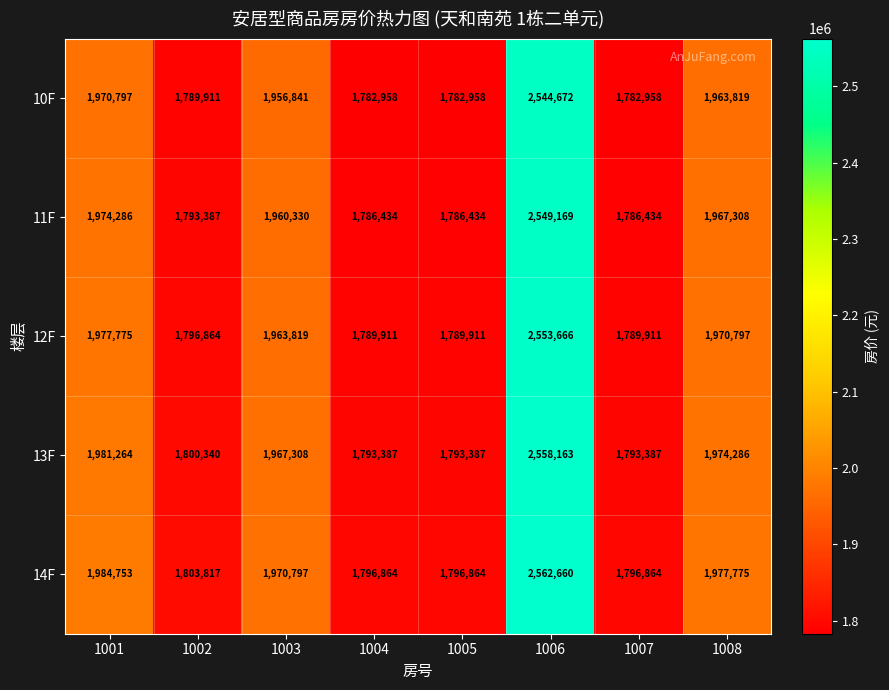

How many series are shown in this chart?

5